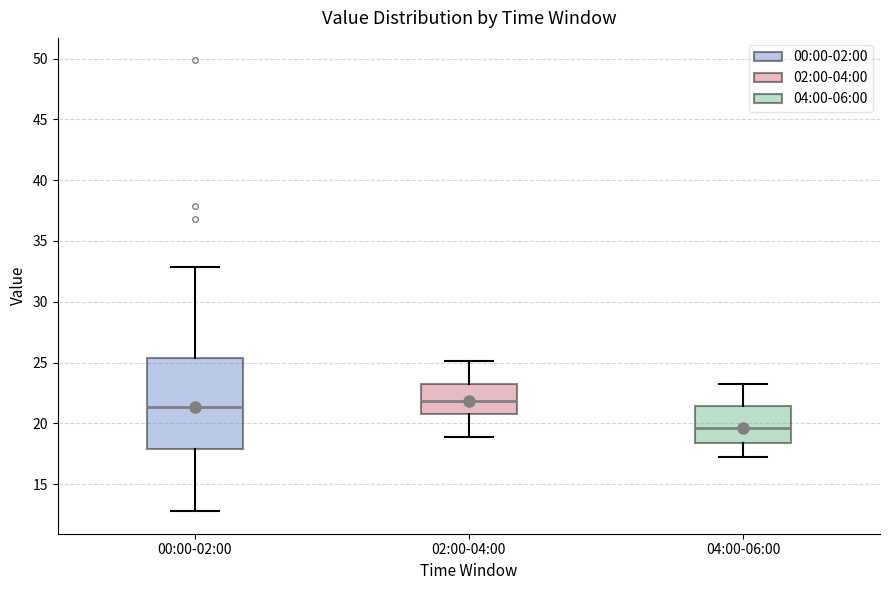

Comparing the boxes themselves (not the whiskers), which one is the tallest?

00:00-02:00